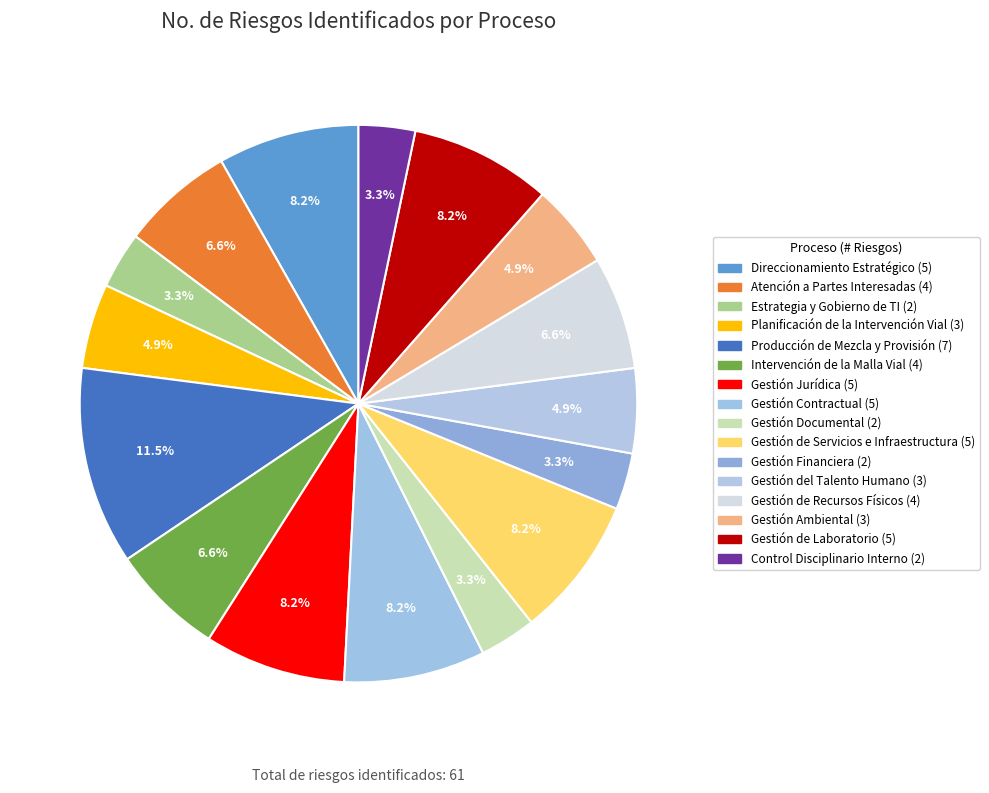

To the nearest percent, what is the difference between the Gestión del Talento Humano and Intervención de la Malla Vial slice percentages?

2%